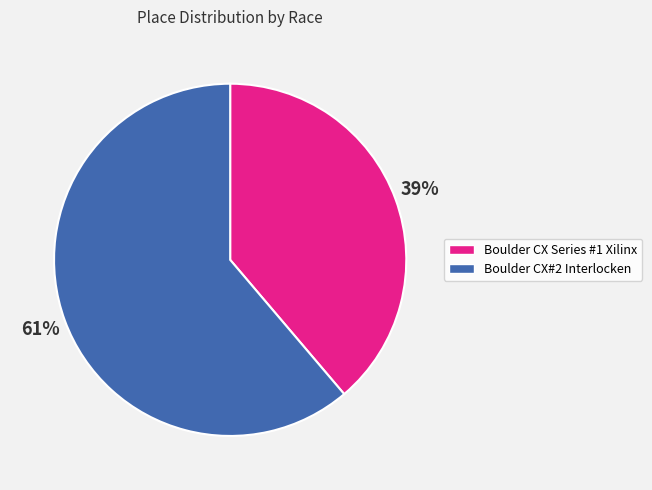

How many slices are in this pie chart?

2